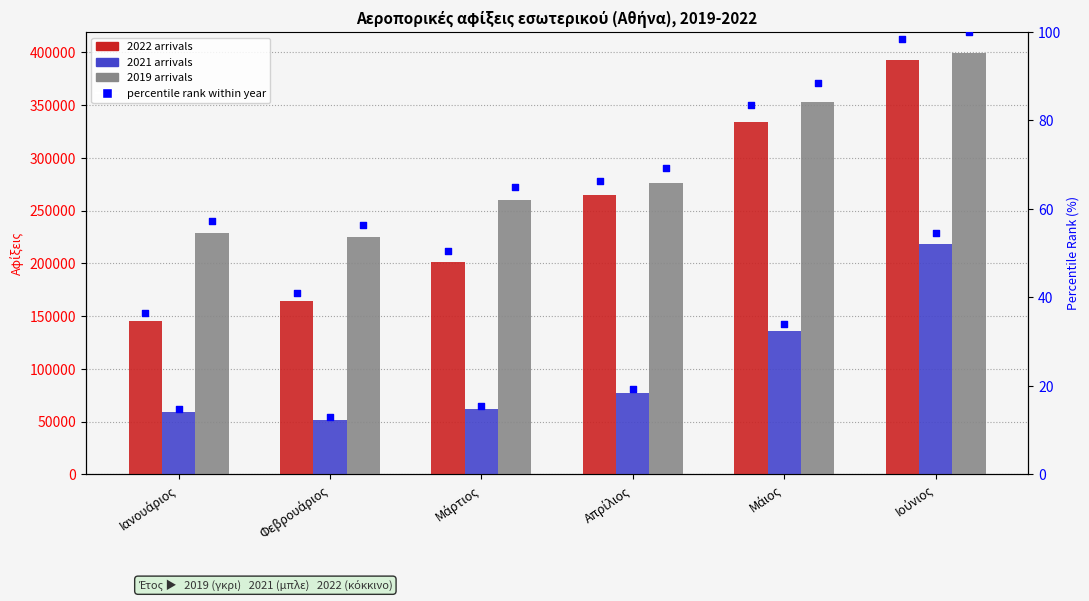

Is the value of 2021 pct at Ιούνιος greater than the value of 2022 pct at Μάιος?

No